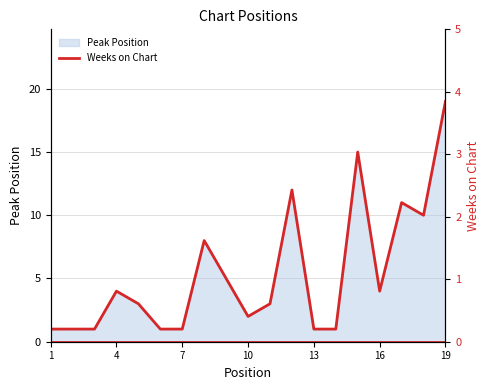

Reading left to right, what are all the values shown in this chart?

1=1	2=1	3=1	4=4	5=3	6=1	7=1	8=8	9=5	10=2	11=3	12=12	13=1	14=1	15=15	16=4	17=11	18=10	19=19